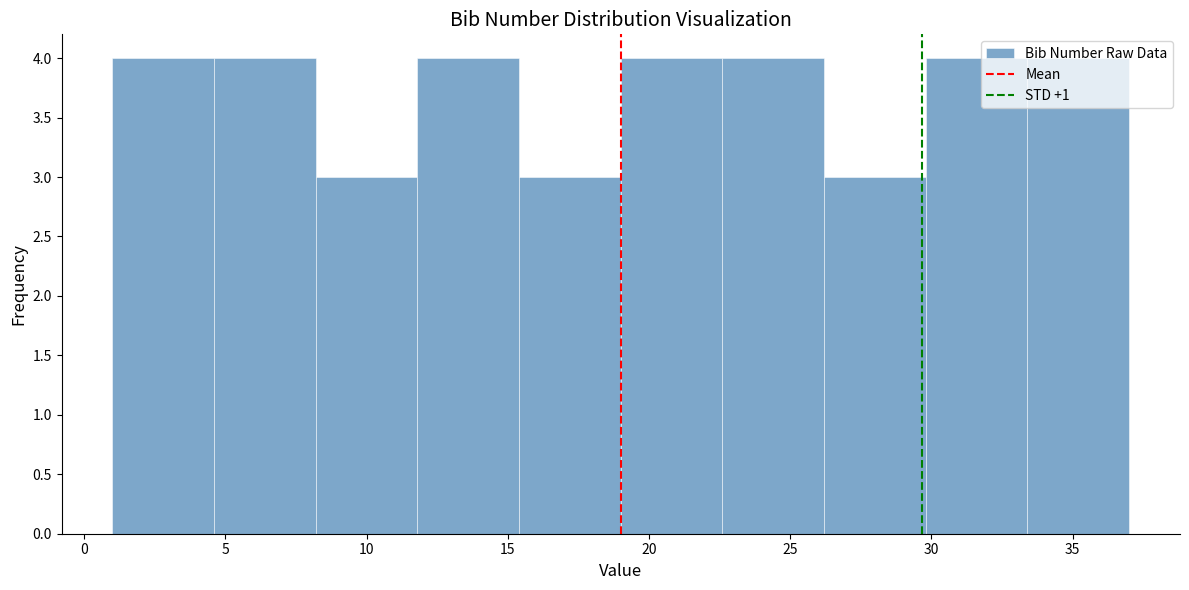

Reading left to right, transcribe this chart: for each bar, give the range it covers on the x-axis and its height. Neither the bar edges nor the heights are printed on the chart, so give them approximately, as read against the axes.

1.0 to 4.6: 4
4.6 to 8.2: 4
8.2 to 11.8: 3
11.8 to 15.4: 4
15.4 to 19.0: 3
19.0 to 22.6: 4
22.6 to 26.2: 4
26.2 to 29.8: 3
29.8 to 33.4: 4
33.4 to 37.0: 4